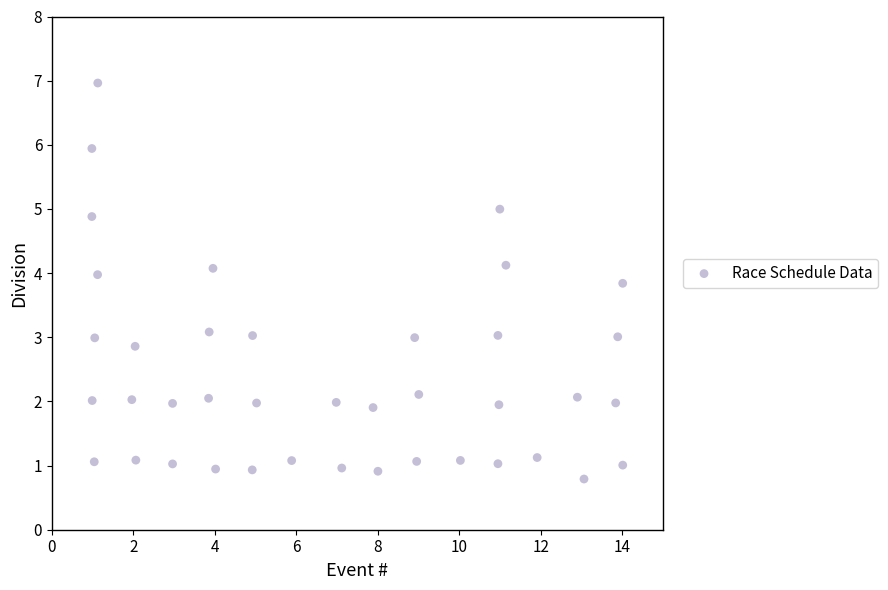

What is the range of Y values (max minus min)?

6.2